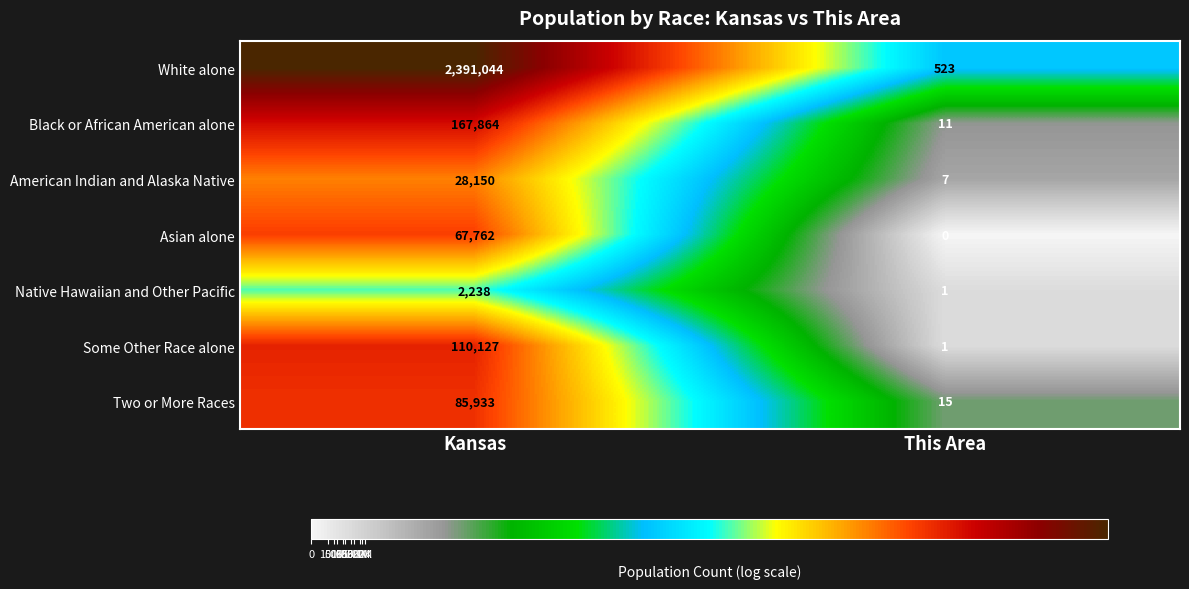

Rank the series at Kansas from highest to lowest value.

White alone, Black or African American alone, Some Other Race alone, Two or More Races, Asian alone, American Indian and Alaska Native, Native Hawaiian and Other Pacific